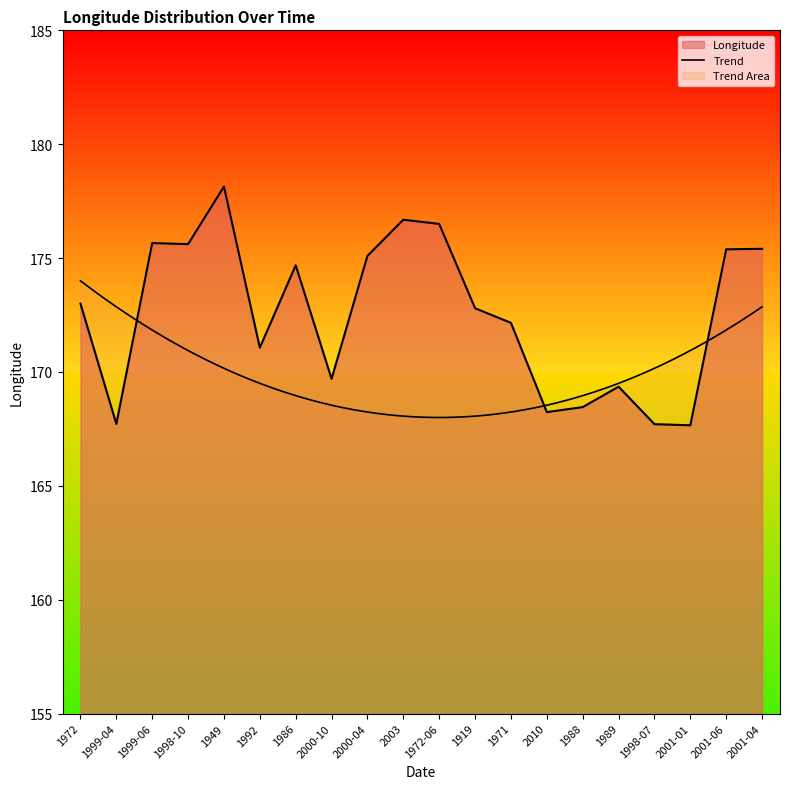

Reading left to right, extract all data points from this chart.

1972=173.0	1999-04=167.7	1999-06=175.7	1998-10=175.6	1949=178.1	1992=171.1	1986=174.7	2000-10=169.7	2000-04=175.1	2003=176.7	1972-06=176.5	1919=172.8	1971=172.2	2010=168.2	1988=168.5	1989=169.4	1998-07=167.7	2001-01=167.7	2001-06=175.4	2001-04=175.4